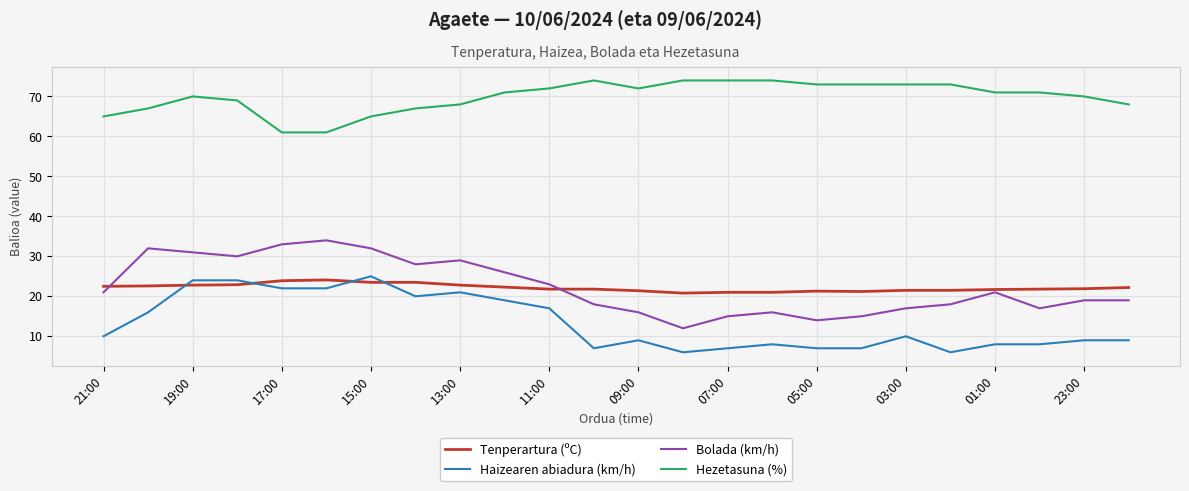

Which series has the widest spread of values?

Bolada (km/h)